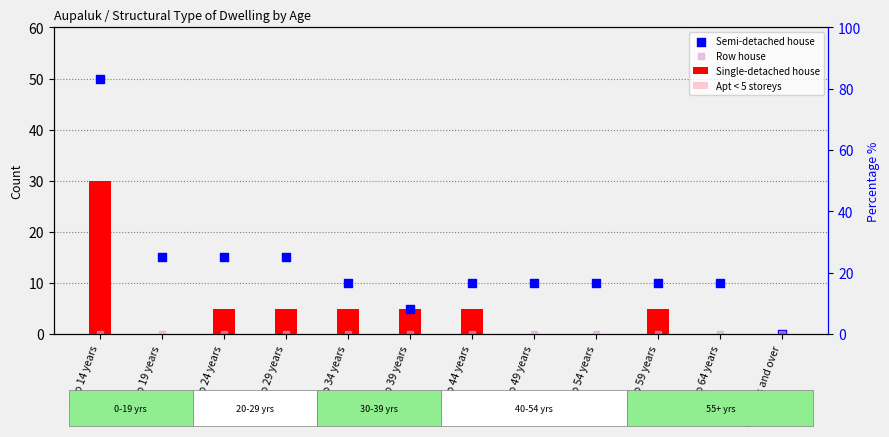

At how many categories does at least one series exceed 31?

1